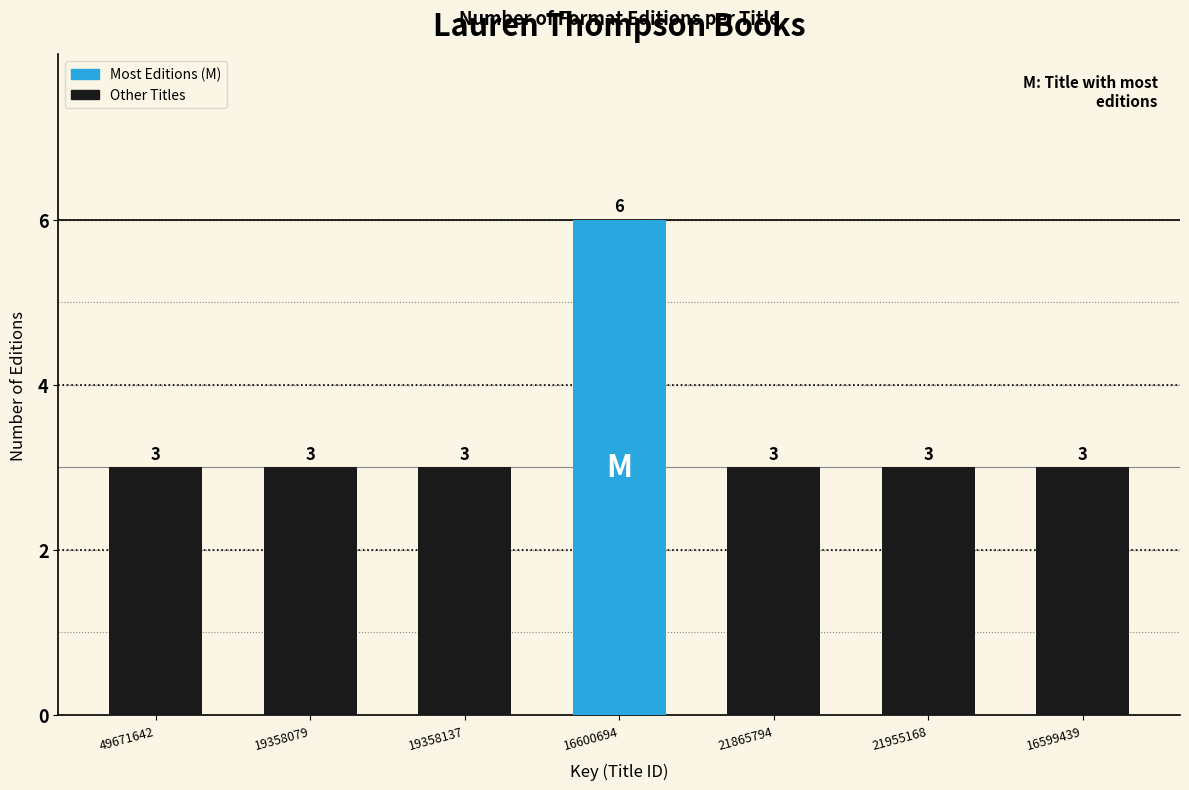

Reading left to right, extract all data points from this chart.

3	3	3	6	3	3	3